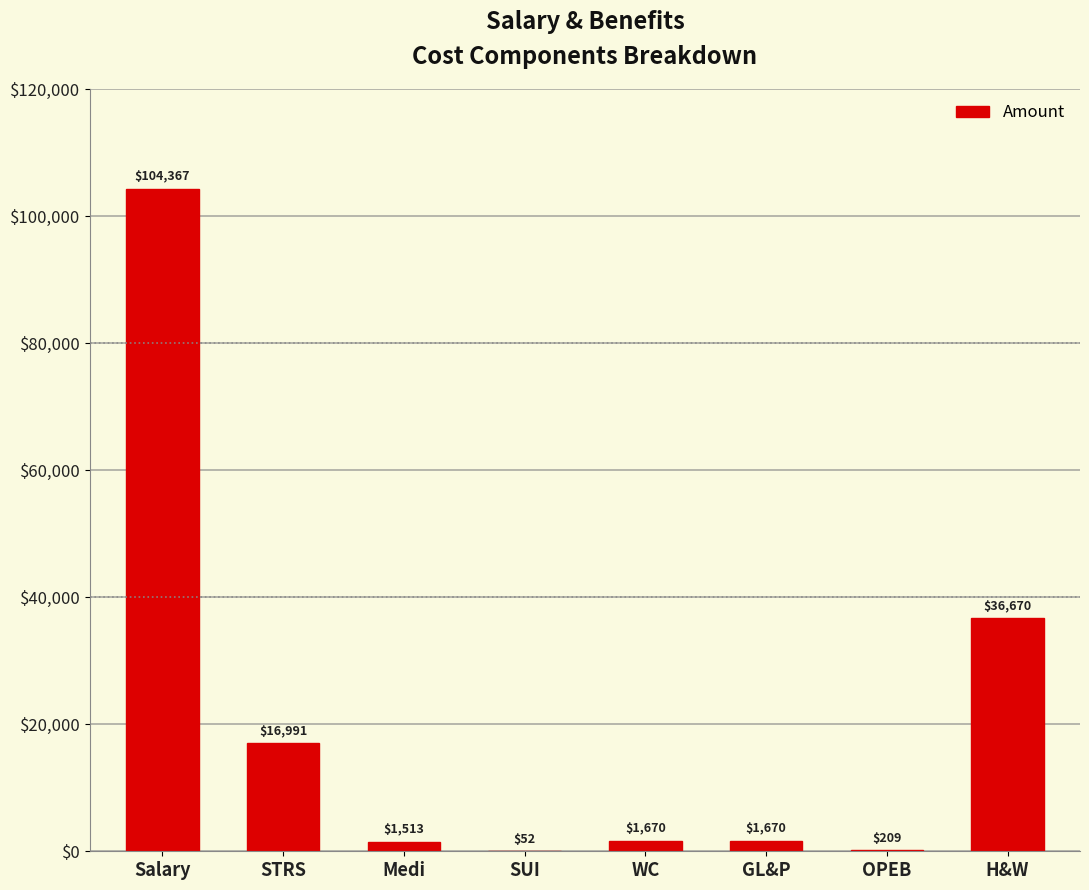

The value at WC is 1670. True or false?

True